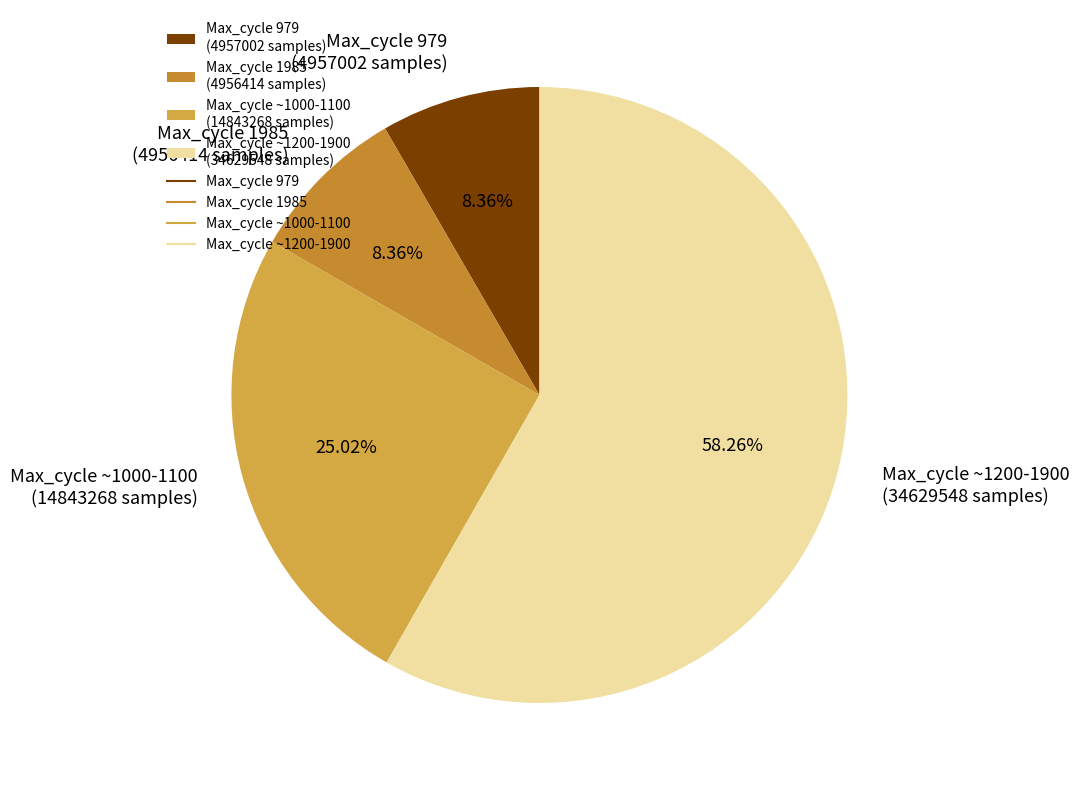

Combined, do Max_cycle 979 (4957002 samples) and Max_cycle ~1200-1900 (34629548 samples) account for over 50%?

Yes